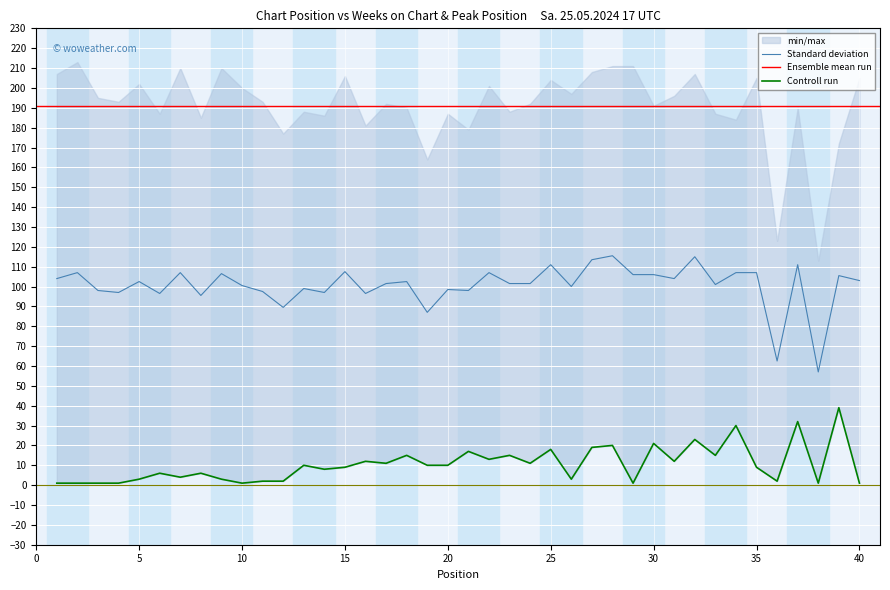

At which category does the data reach its first local peak?

6